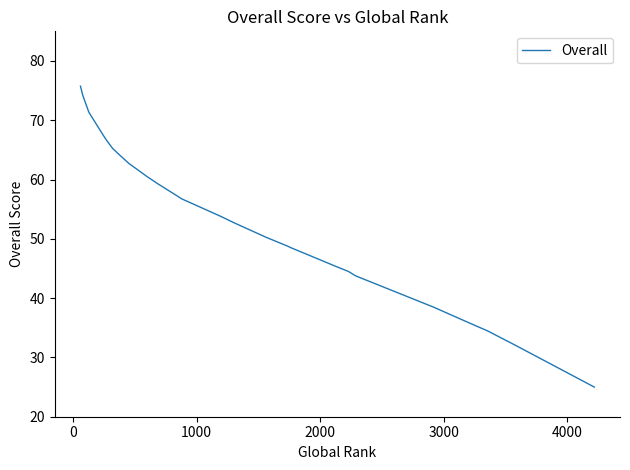

What is the difference between the maximum and minimum values?

50.8